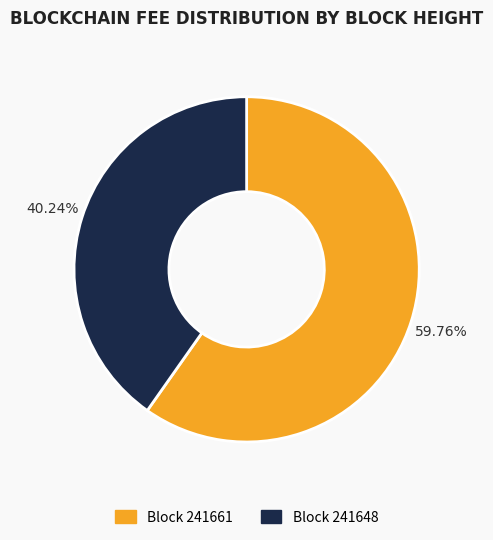

Is there any slice that represents more than half of the pie?

Yes